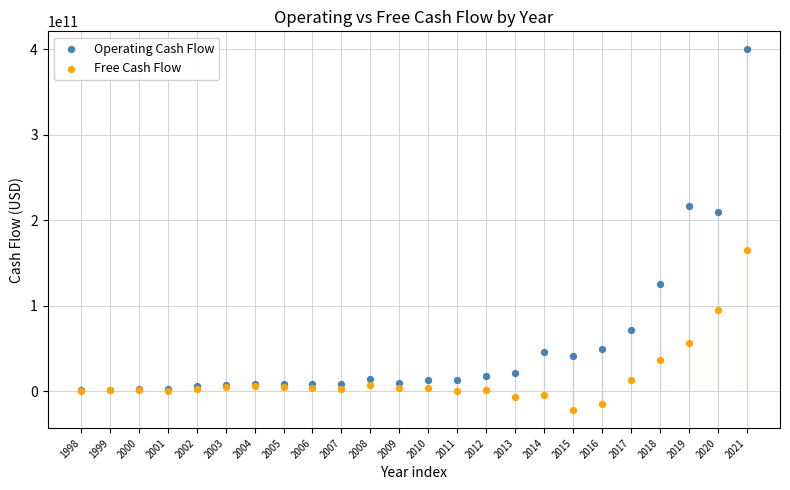

Which series contains the highest Y value?

Operating Cash Flow